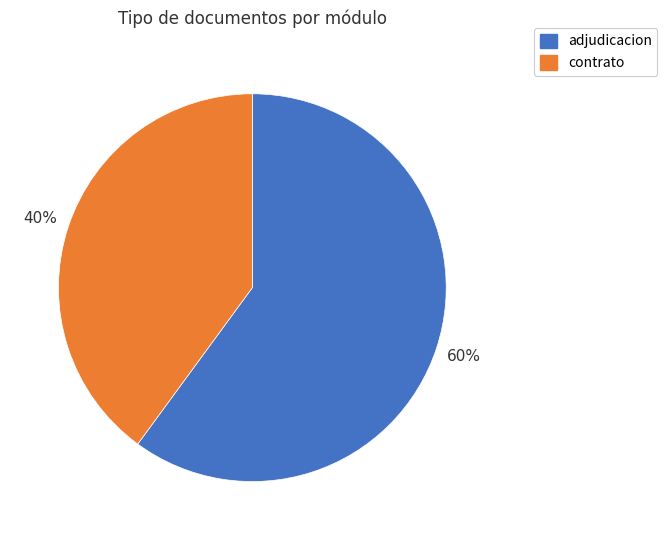

How many segments does this pie chart have?

2